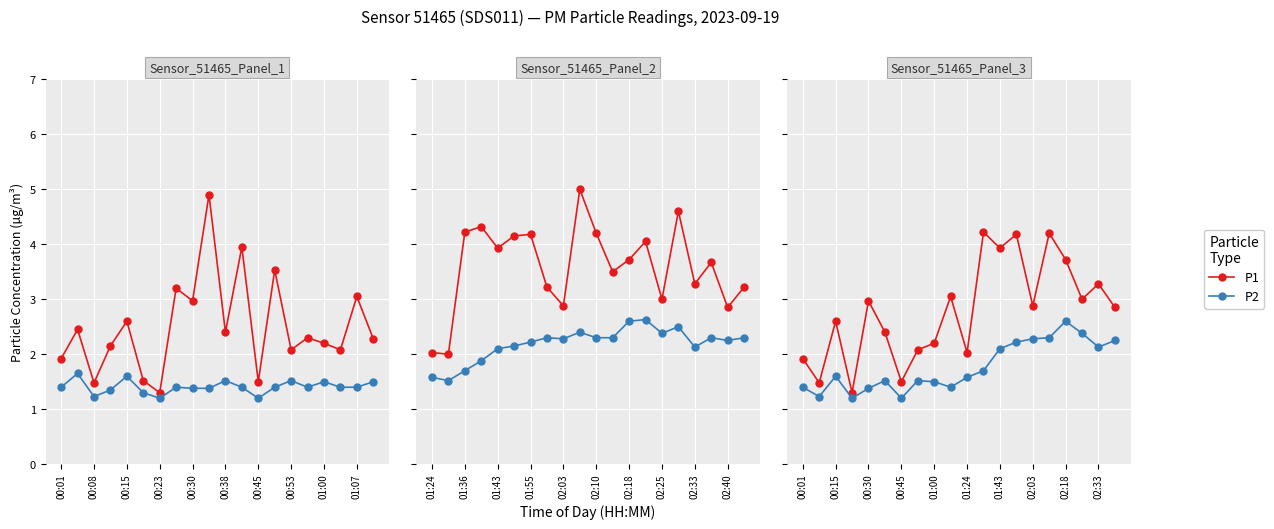

True or false: P2 and P1 cross at least once.

False